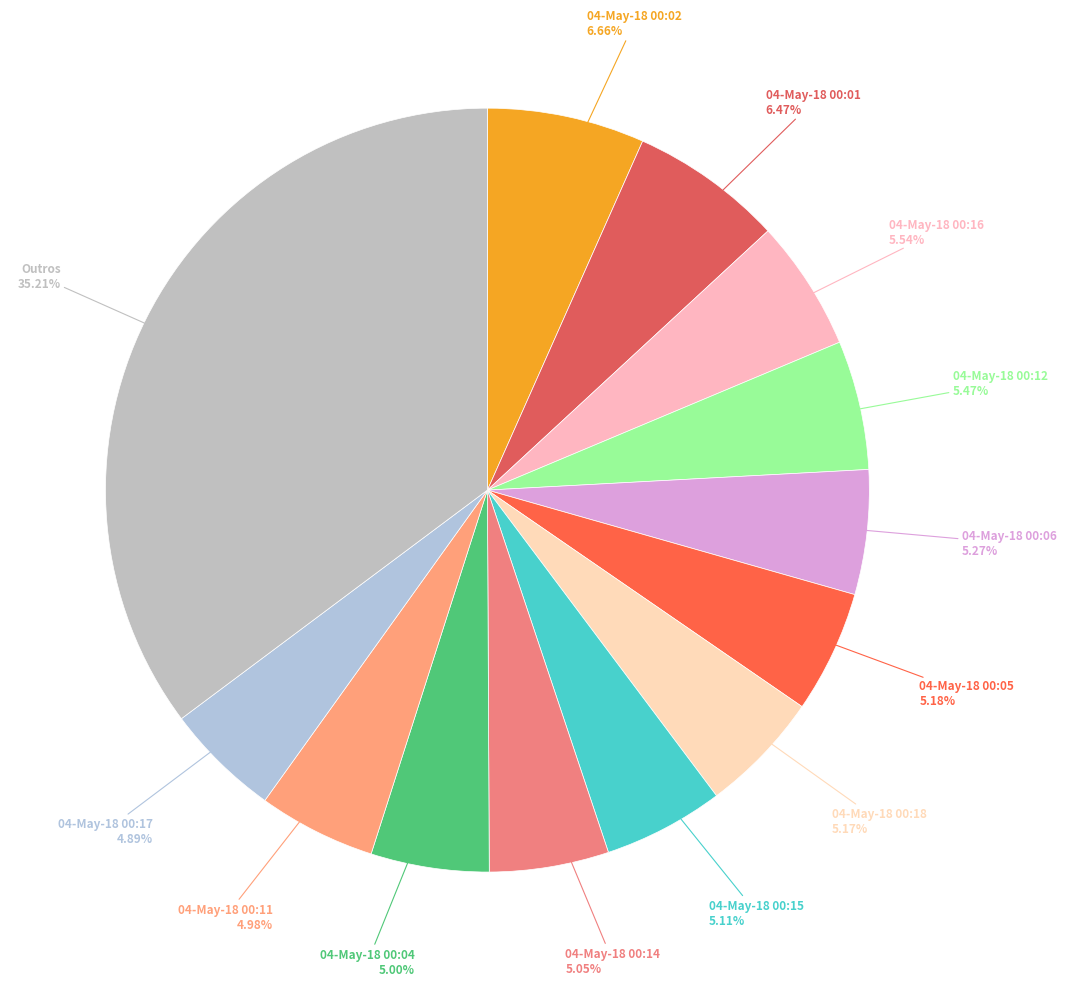

How many slices are in this pie chart?

13